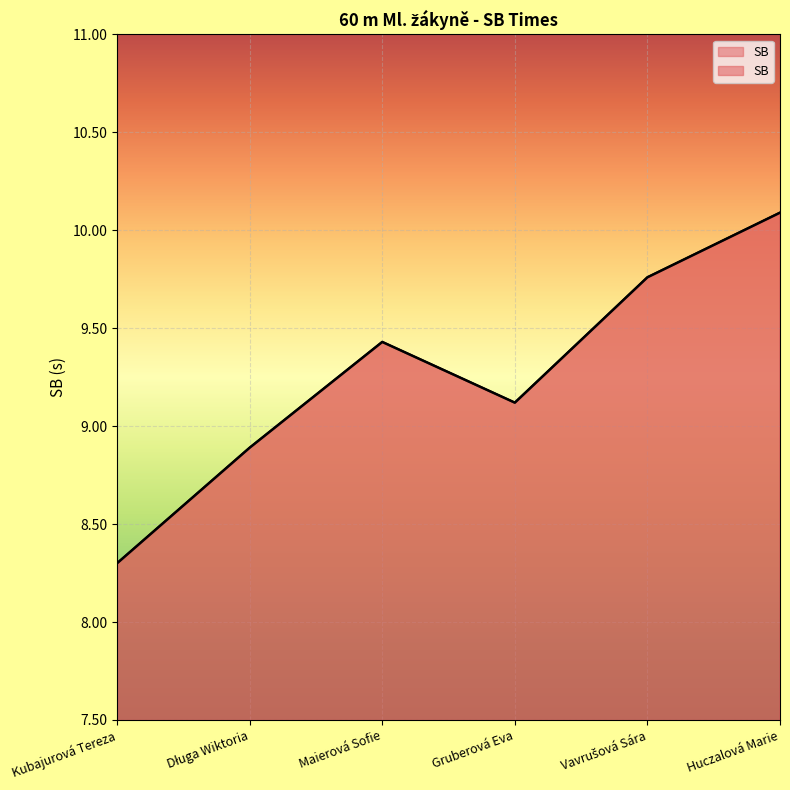

True or false: the data shows 4.3 at Gruberová Eva.

False